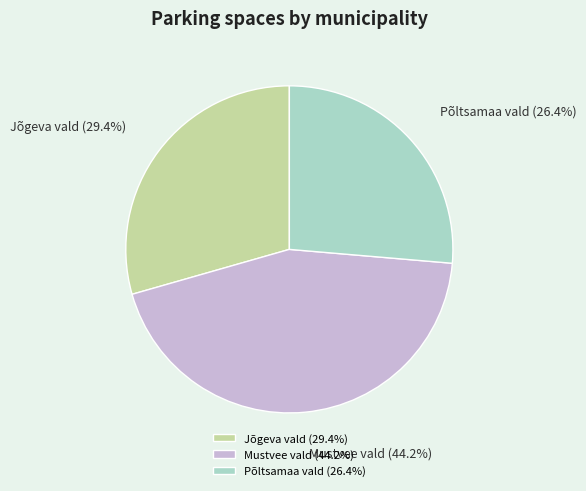

Which slice is the largest?

Mustvee vald